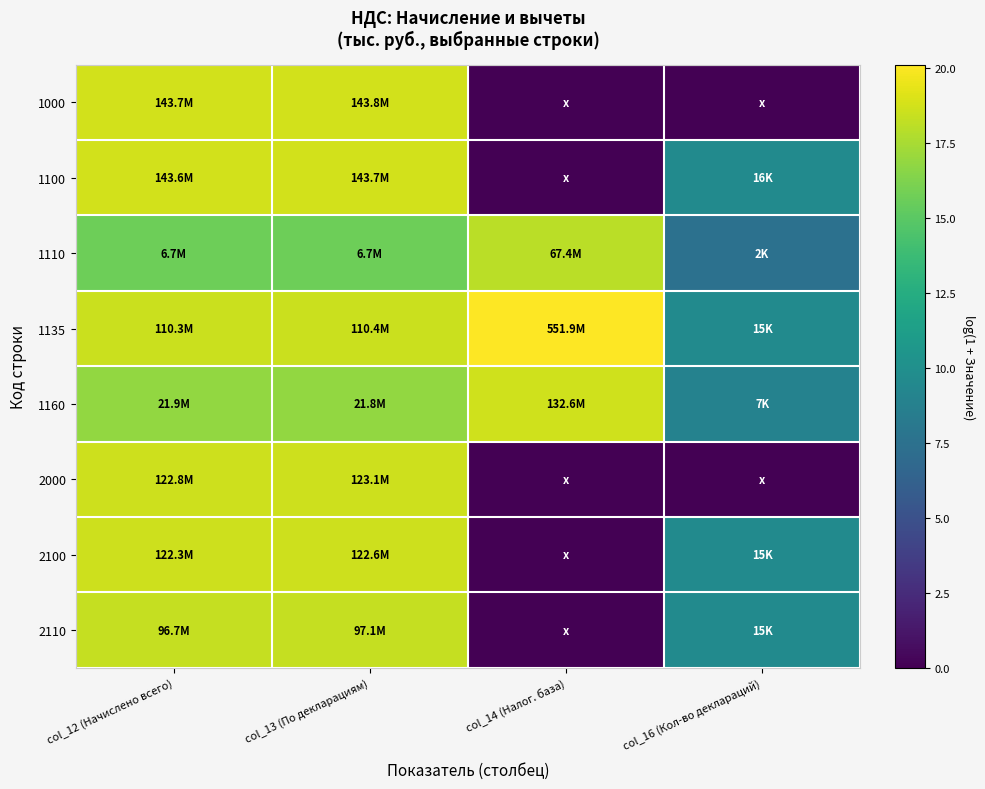

Which has a higher value, col_12 (Начислено всего) or col_13 (По декларациям)?

col_13 (По декларациям)